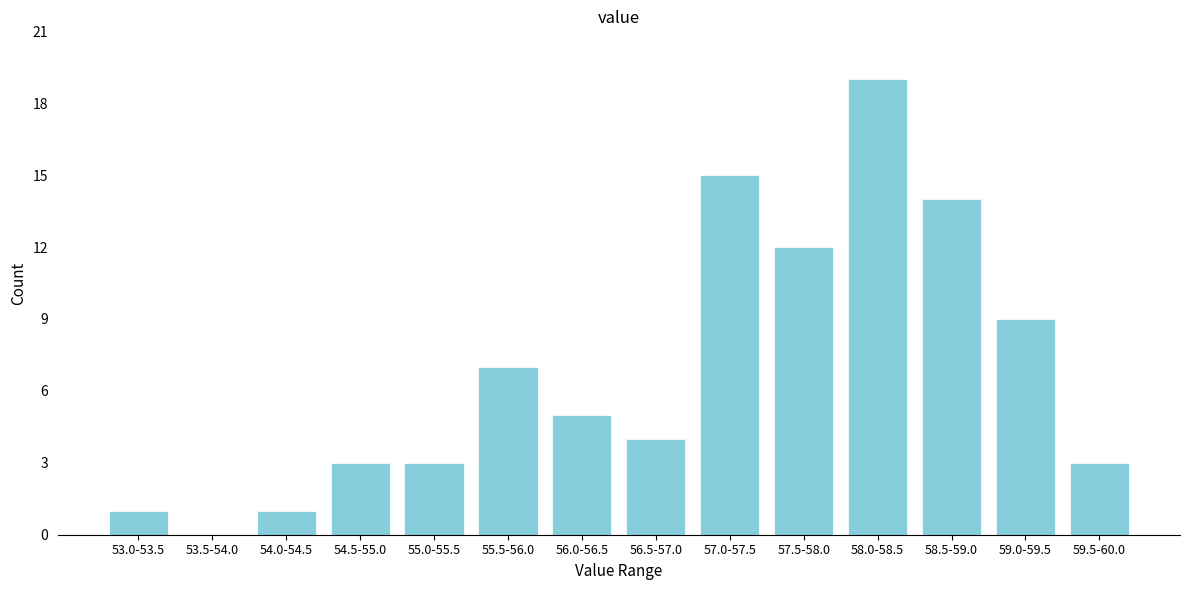

Reading left to right, extract all data points from this chart.

53.0-53.5=1	53.5-54.0=0	54.0-54.5=1	54.5-55.0=3	55.0-55.5=3	55.5-56.0=7	56.0-56.5=5	56.5-57.0=4	57.0-57.5=15	57.5-58.0=12	58.0-58.5=19	58.5-59.0=14	59.0-59.5=9	59.5-60.0=3